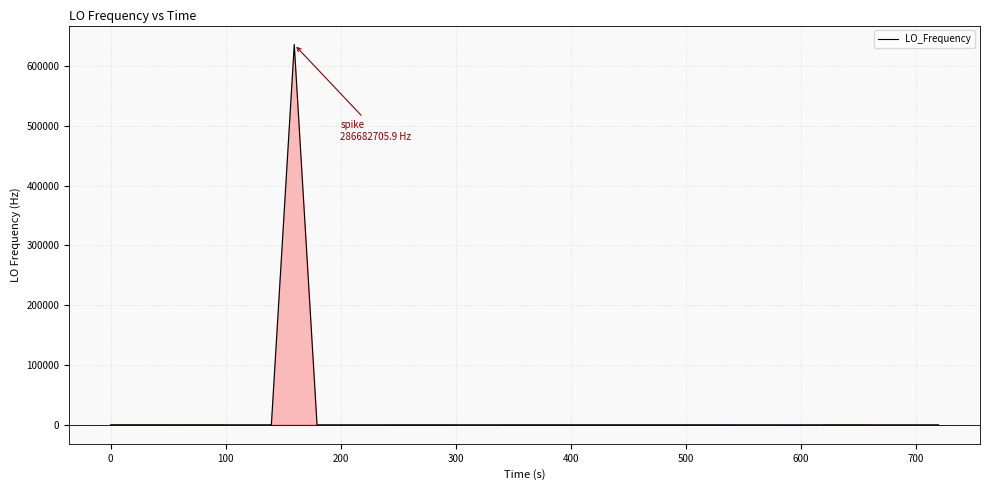

What is the difference between the maximum and minimum values?

635707.8